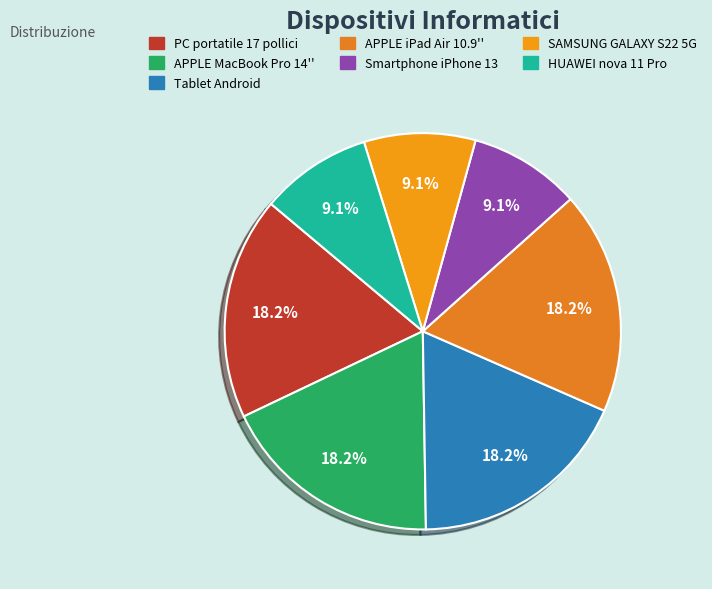

Which slice is the largest?

PC portatile 17 pollici